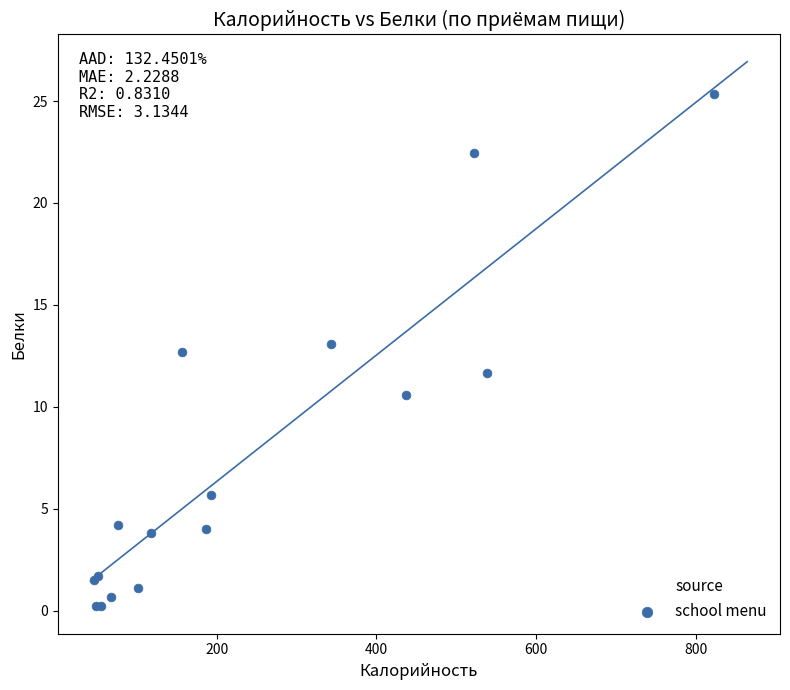

What Y value in the scatter plot is closest to 12?

11.7